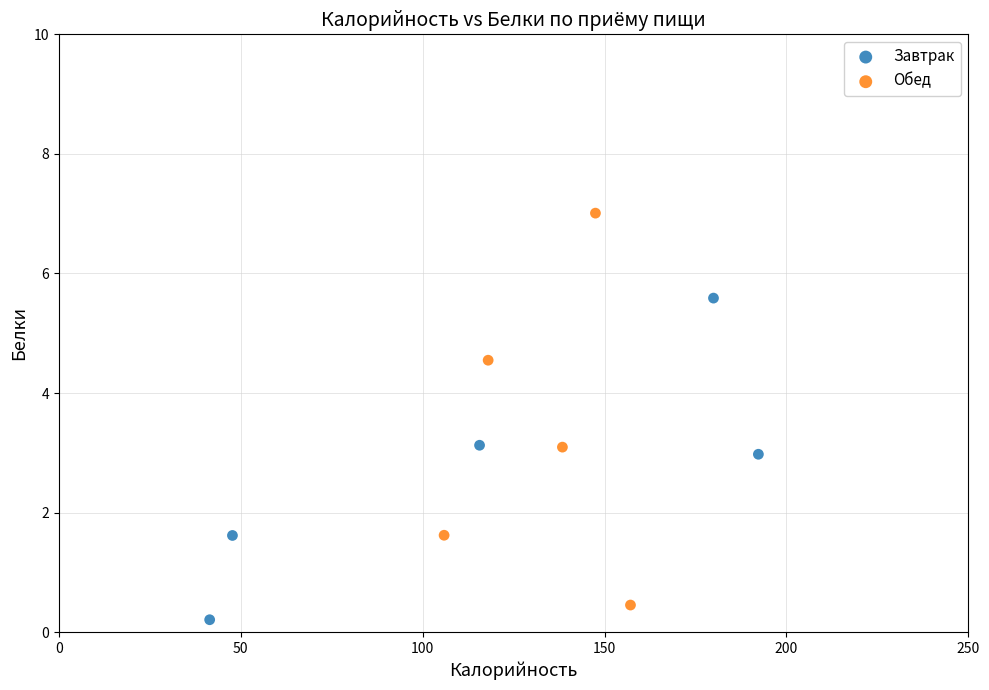

Which series reaches the maximum Y coordinate?

Обед